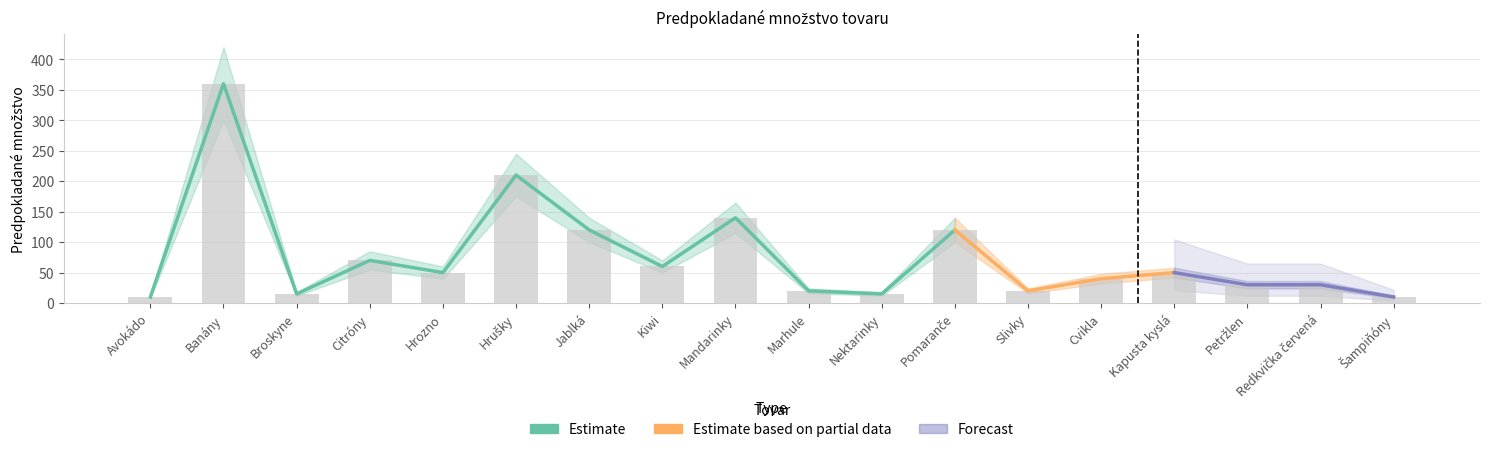

What is the value of the Estimate bar at the 1st from the left?

10